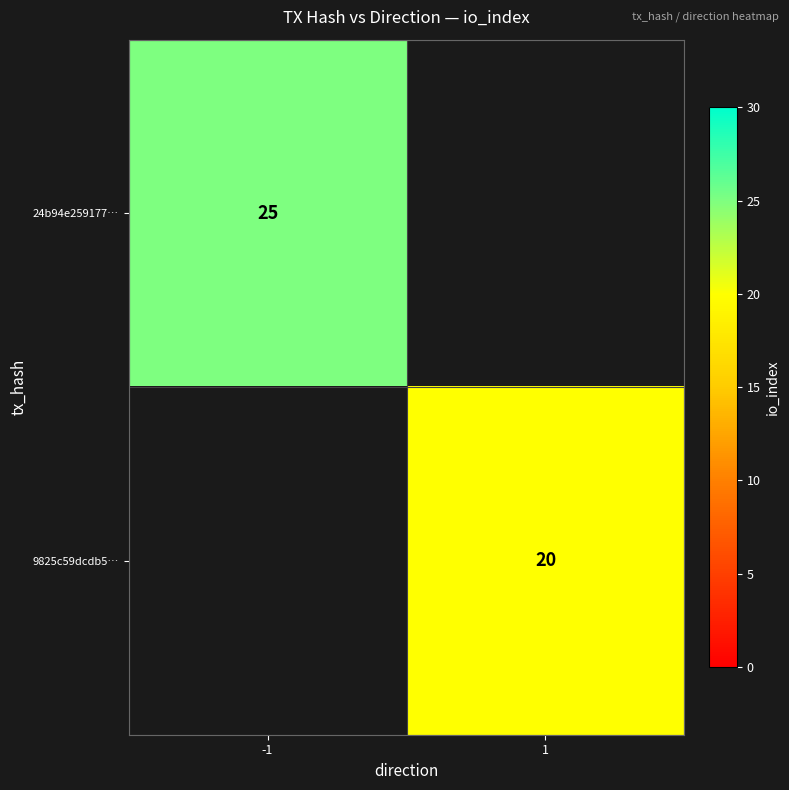

The value of 24b94e259177… at -1 is 25. True or false?

True